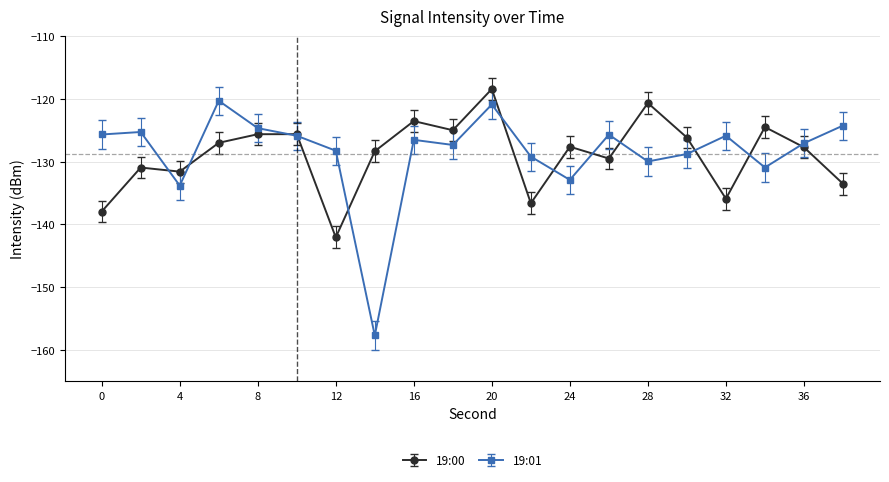

What is the average value of the 19:00 series?

-128.9